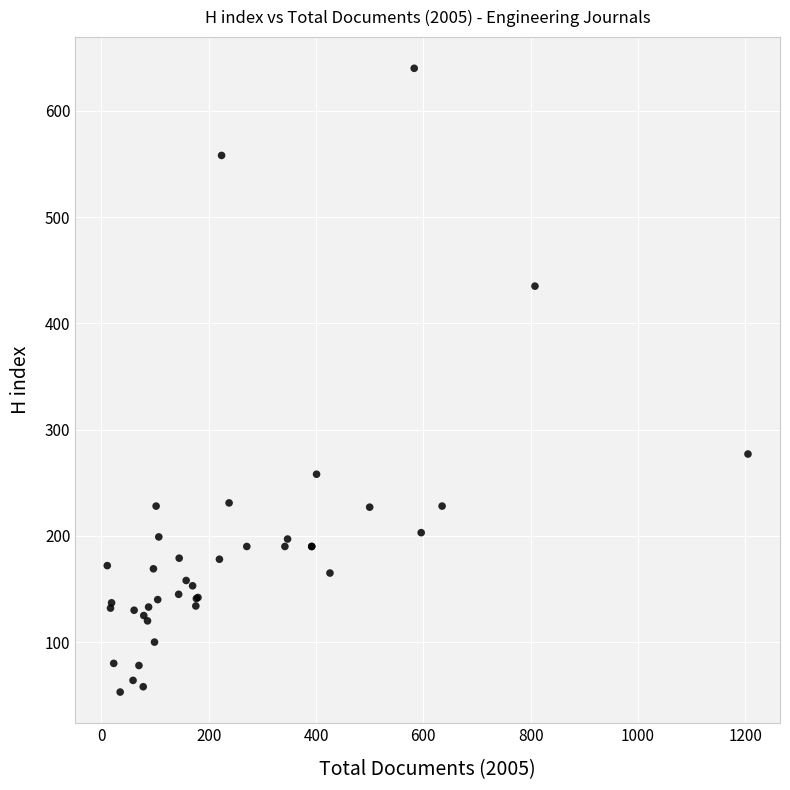

What Y value in the scatter plot is closest to 346?

277